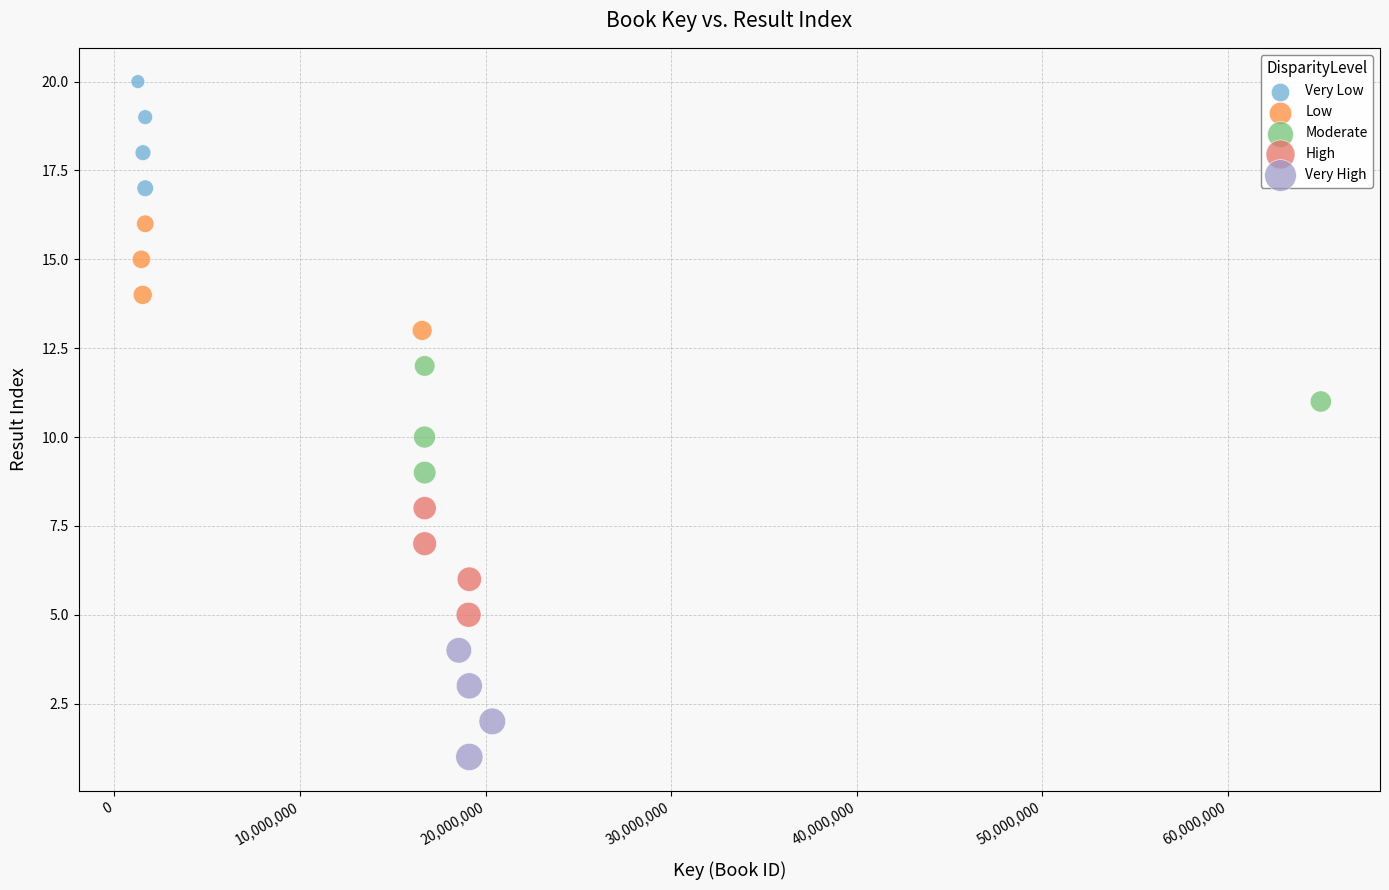

Which series reaches the maximum Y coordinate?

Very Low